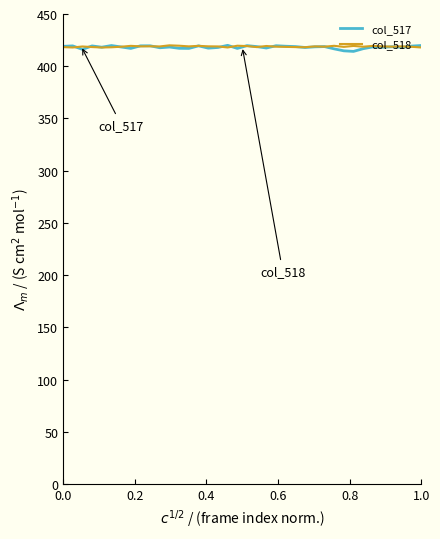

What is the smallest value displayed?

414.2